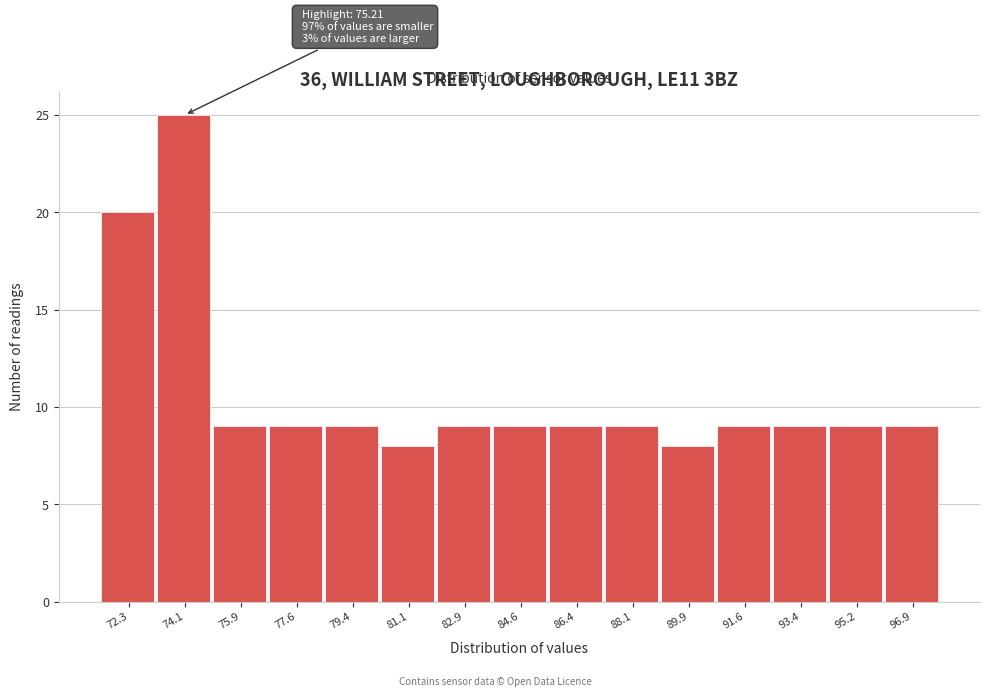

Reading right to left, what are all the values shown in this chart?

96.9=9	95.2=9	93.4=9	91.6=9	89.9=8	88.1=9	86.4=9	84.6=9	82.9=9	81.1=8	79.4=9	77.6=9	75.9=9	74.1=25	72.3=20